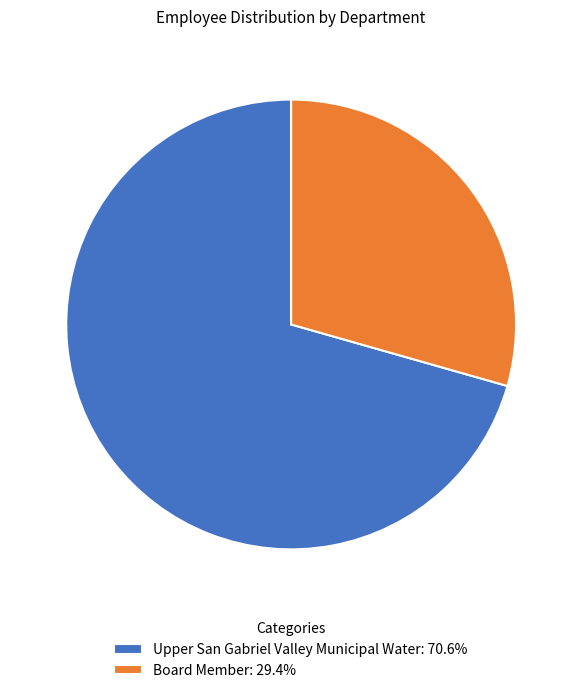

How many segments does this pie chart have?

2